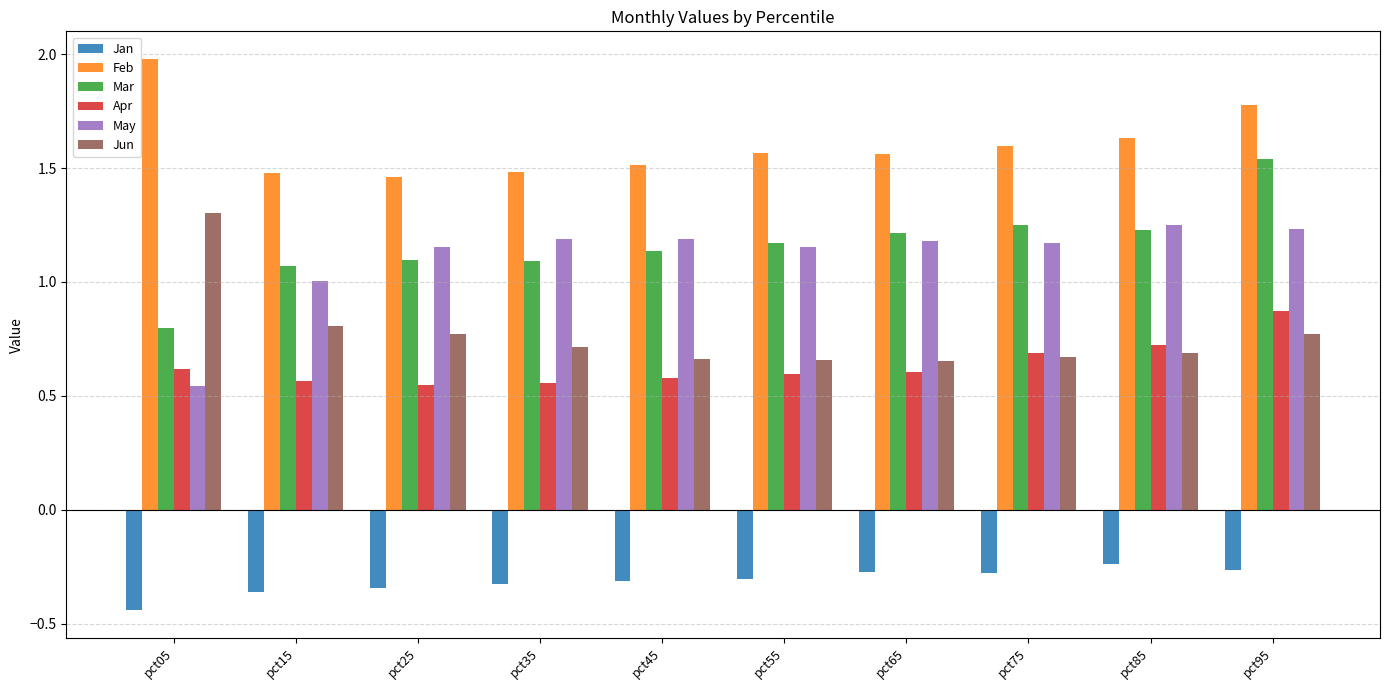

At pct85, list the series in order from largest to smallest.

Feb, May, Mar, Apr, Jun, Jan